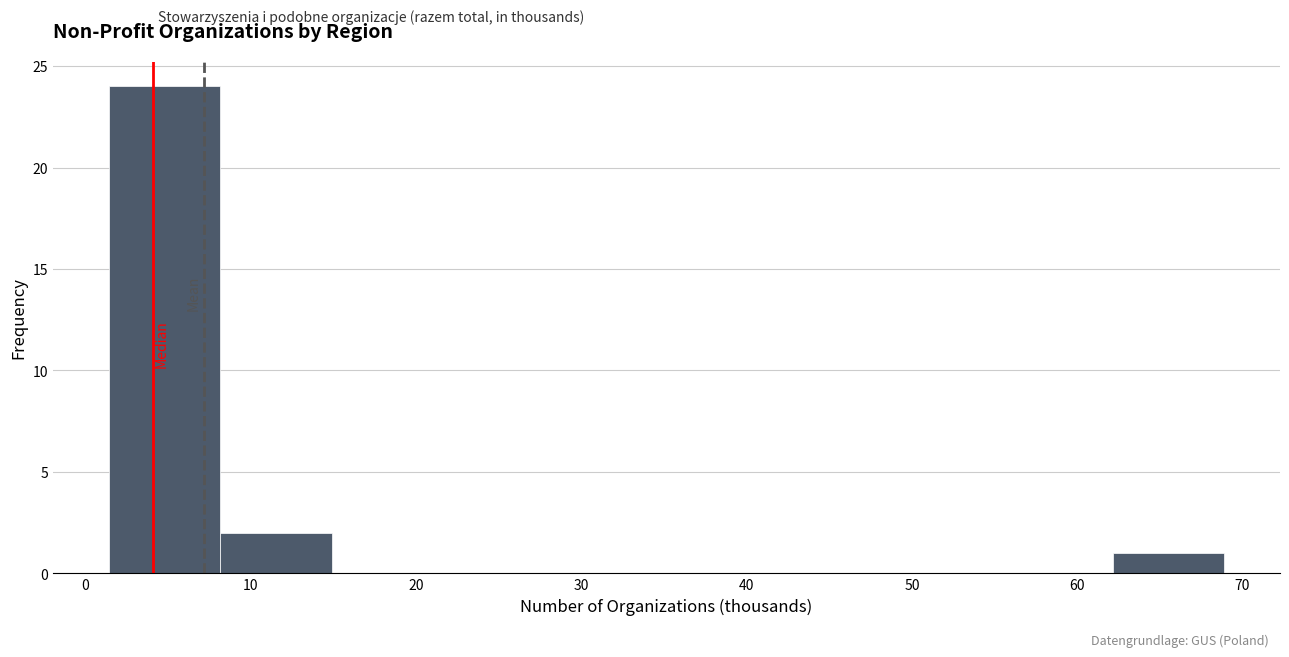

What is the height of the bar covering 62 to 69 on the x-axis? Neither the bar edges nor the heights are printed on the chart, so give them approximately, as read against the axes.

1